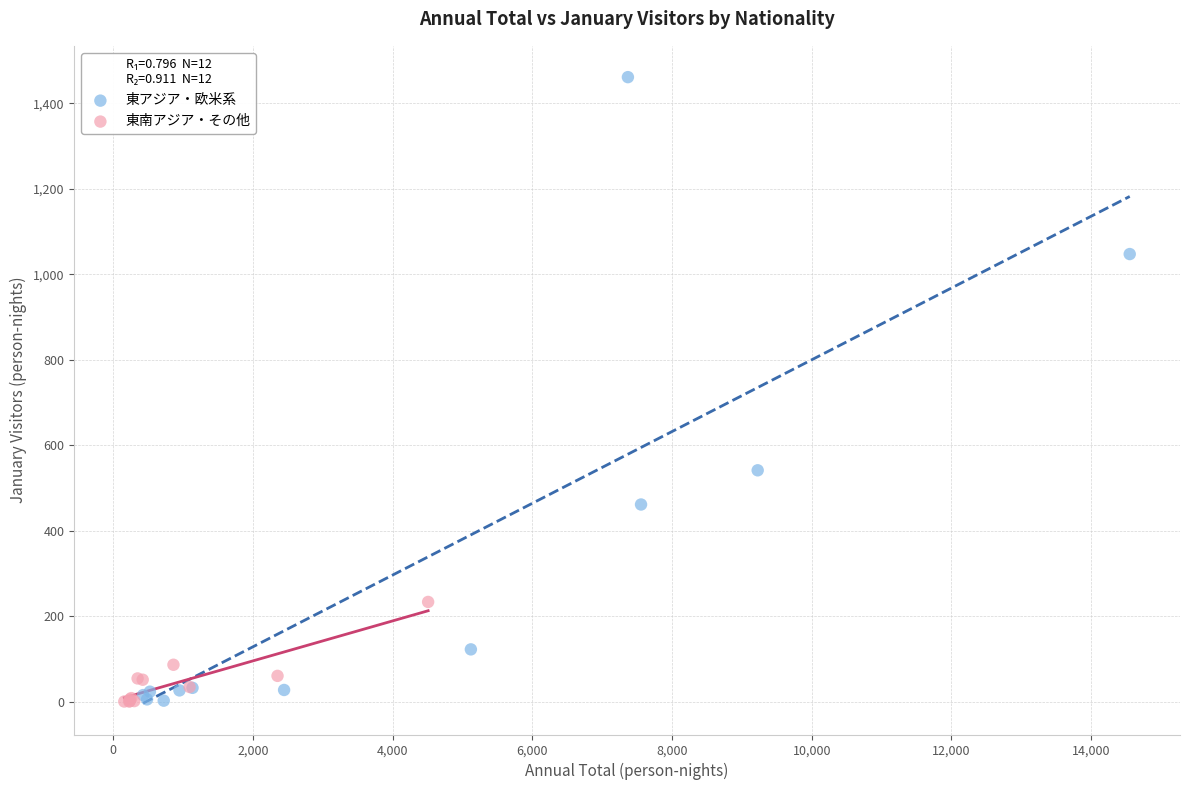

Which series reaches the maximum Y coordinate?

東アジア・欧米系